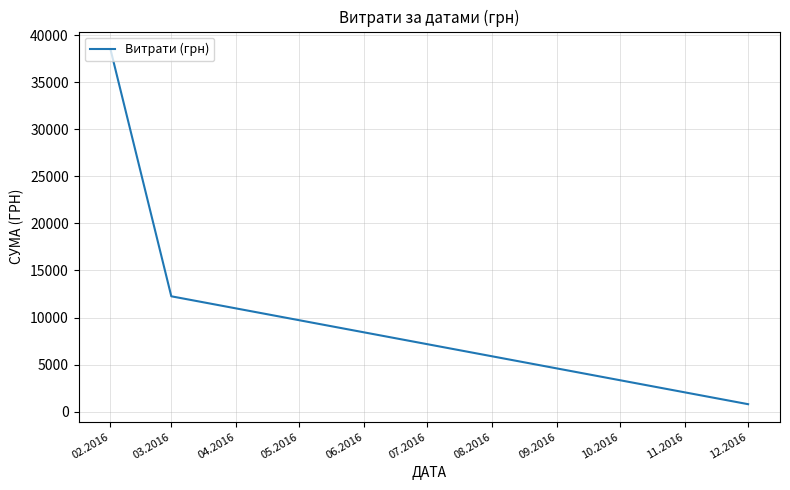

How many values exceed 12259?

2